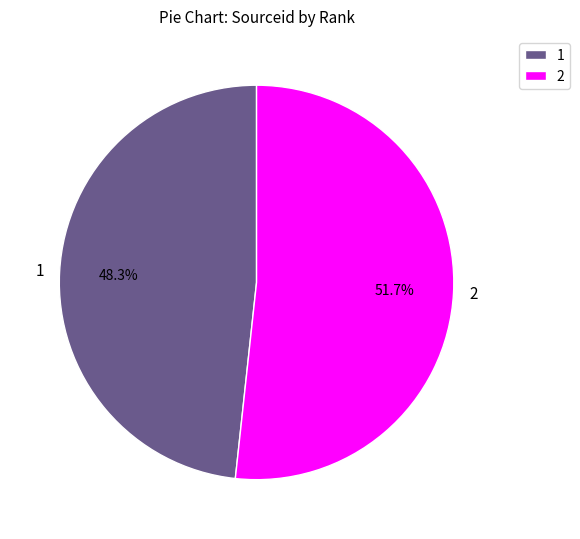

Combined, what portion of the pie is 2 and 1?

100.0%